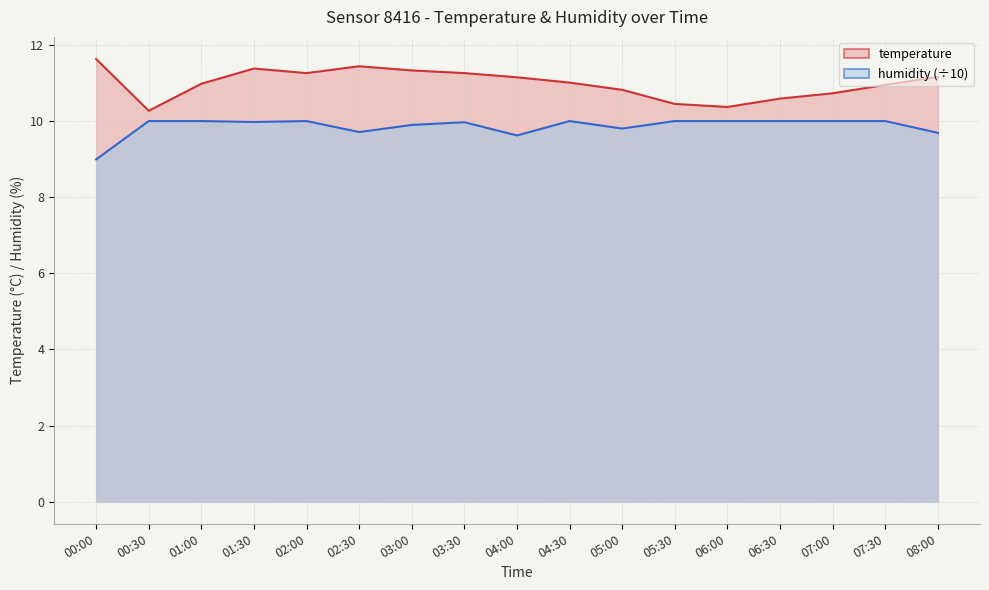

Which series has the largest range (max minus min)?

temperature